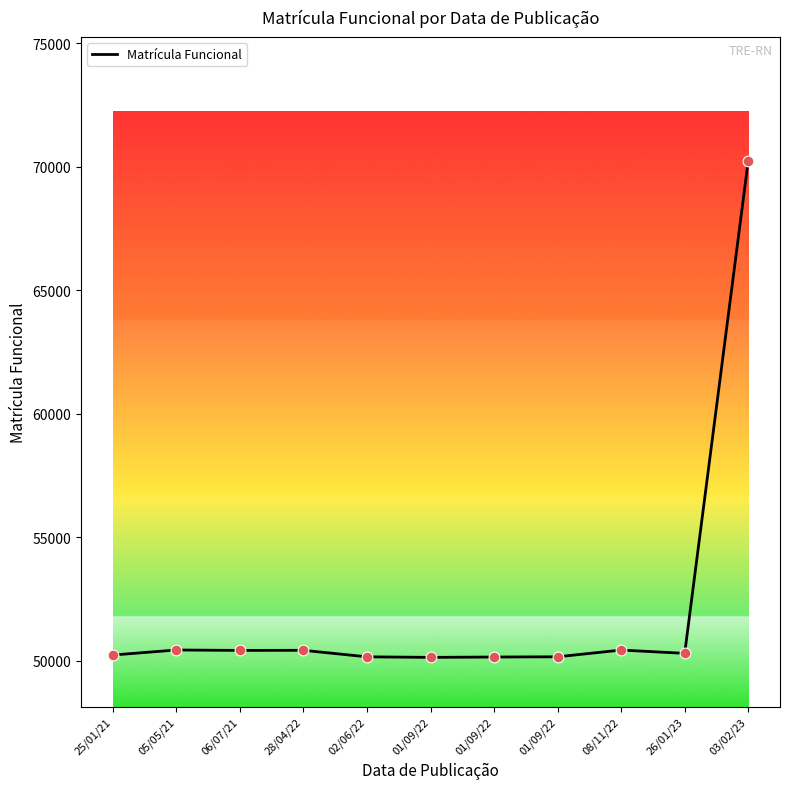

Which has a higher value, 08/11/22 or 01/09/22?

08/11/22